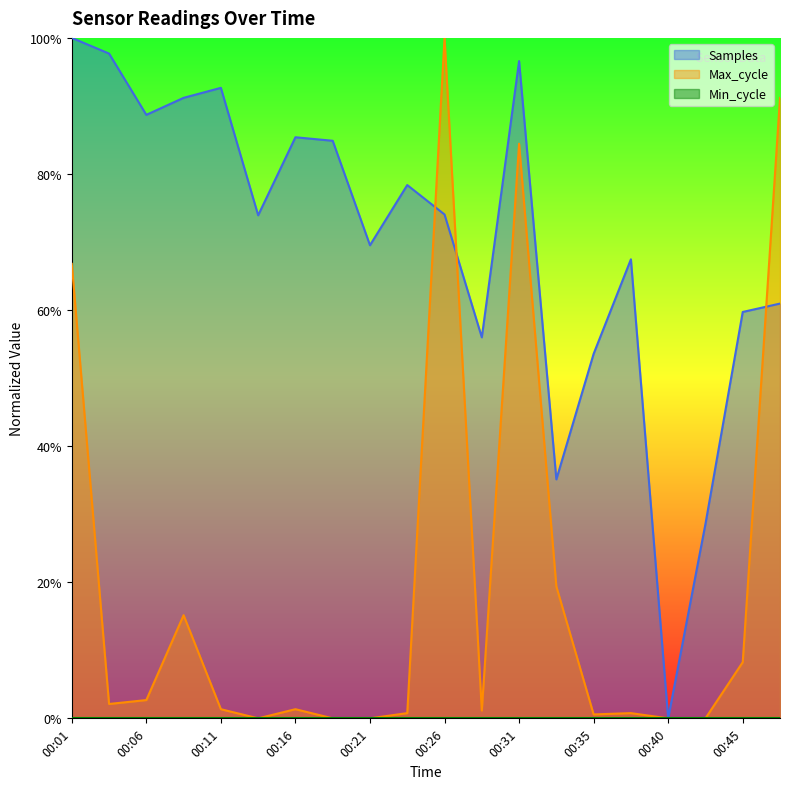

Is it true that Samples equals -0.6 at 00:40?

False